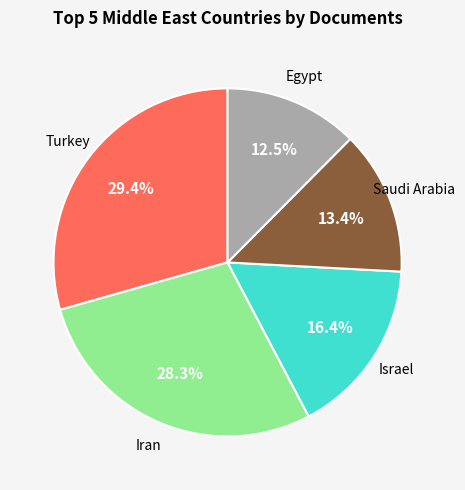

Is there a majority slice in this chart?

No